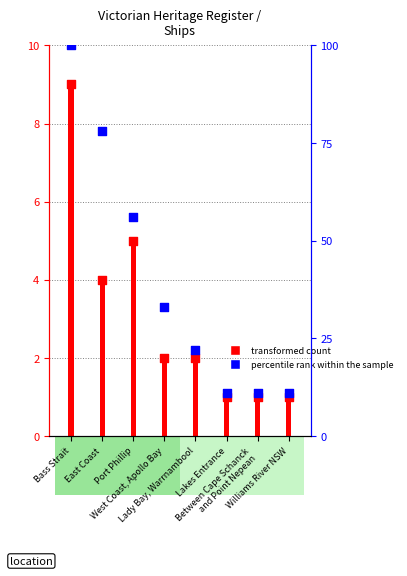

Which series has the largest Y range (max minus min)?

percentile rank within the sample